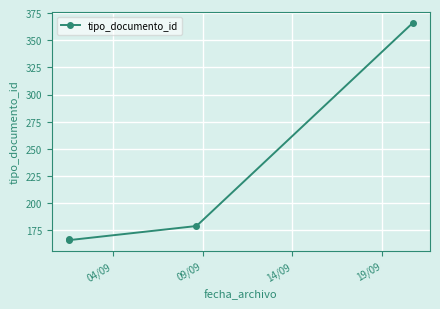

Reading left to right, extract all data points from this chart.

167	166	179	366